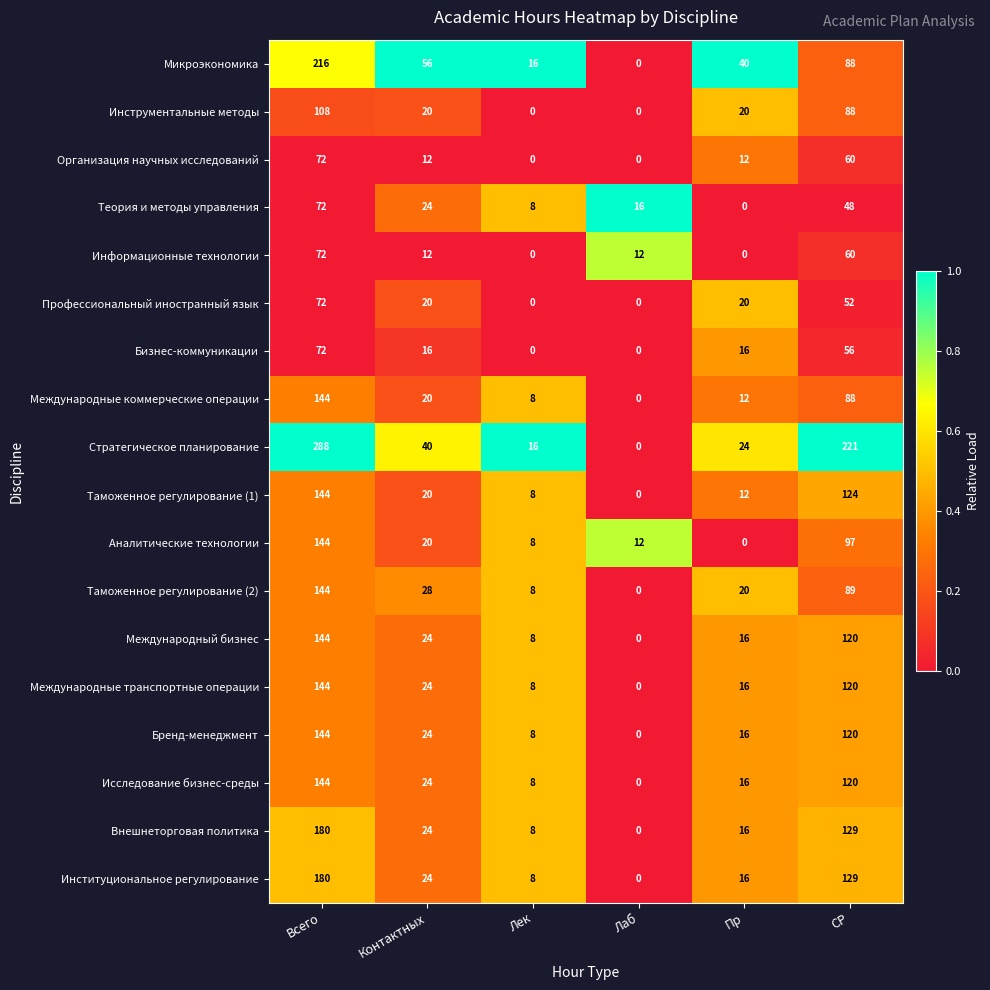

What is the difference between the second highest and minimum values in the Международные коммерческие операции series?

88